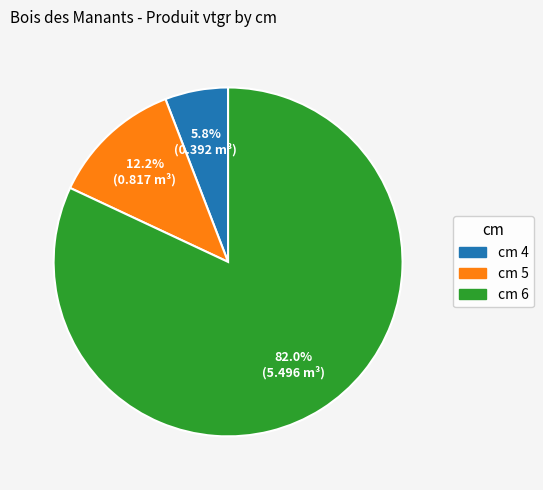

Does any single category account for the majority?

Yes